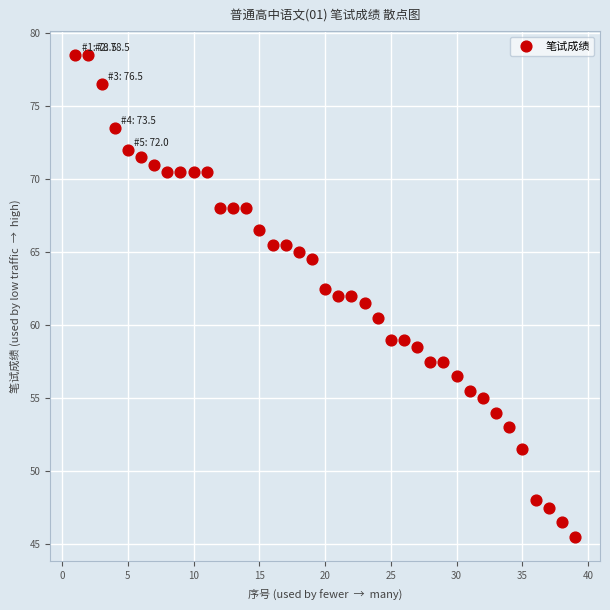

What is the range of Y values (max minus min)?

33.0